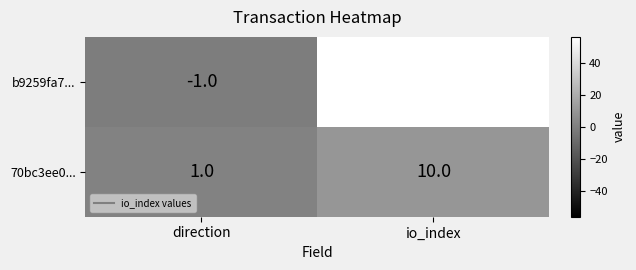

At which category is the sum across all series the highest?

io_index